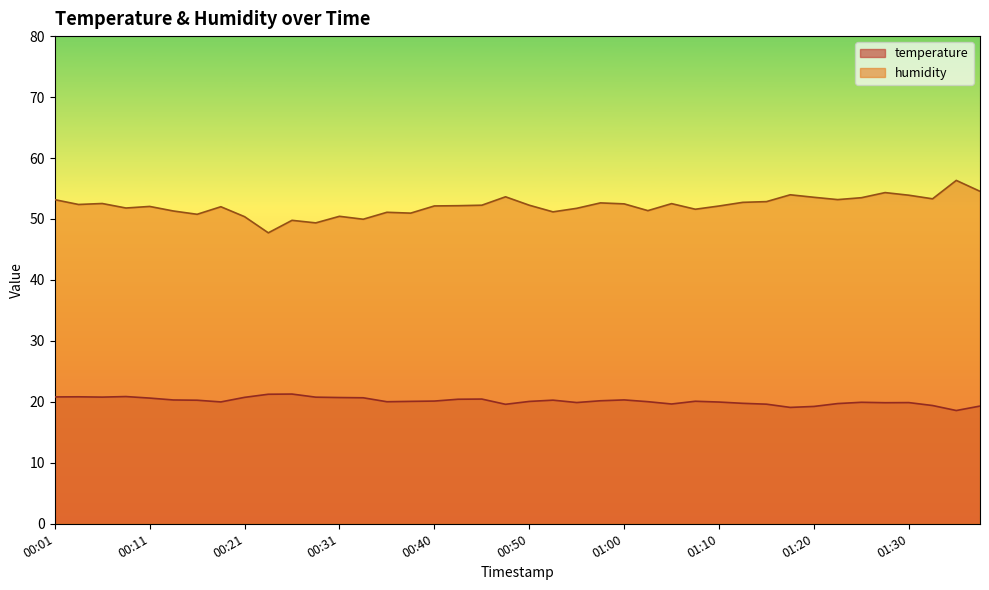

At 01:12, list the series in order from largest to smallest.

humidity, temperature